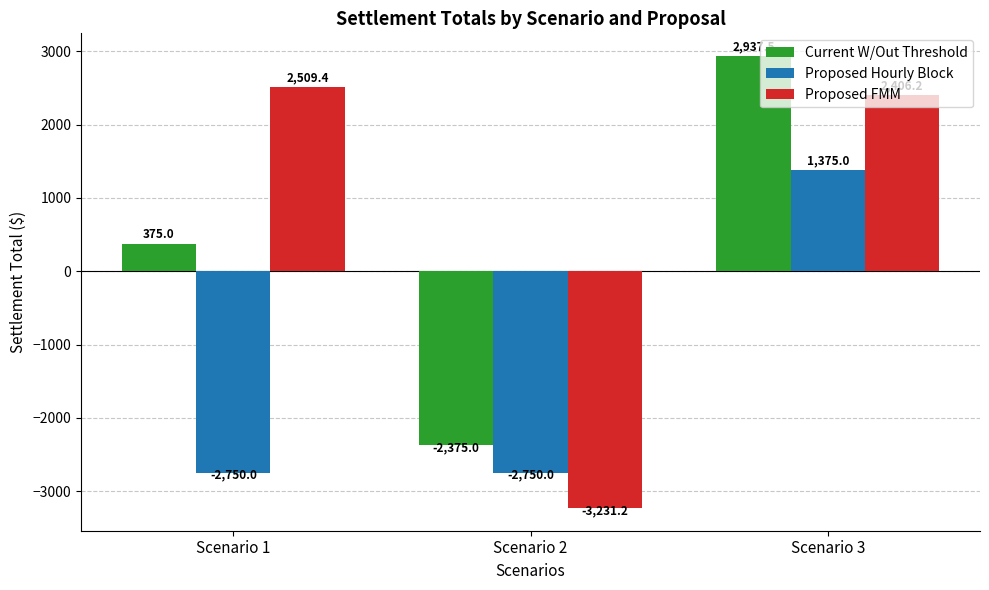

Is the value of Current W/Out Threshold at Scenario 1 greater than the value of Proposed Hourly Block at Scenario 2?

Yes